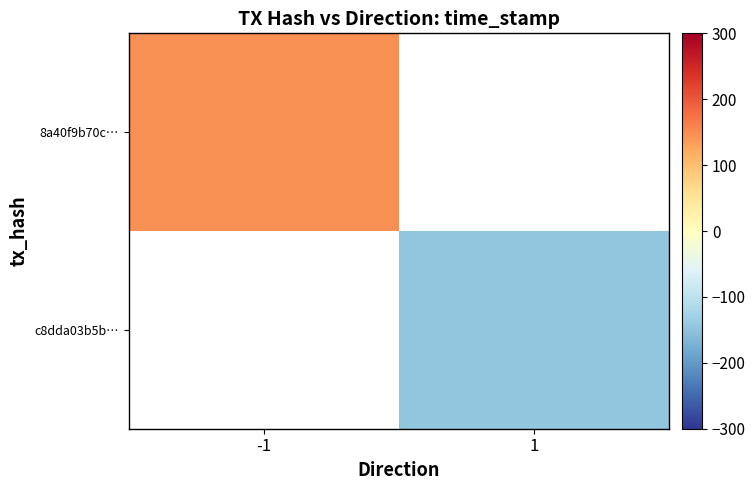

Count the number of categories in the chart.

2